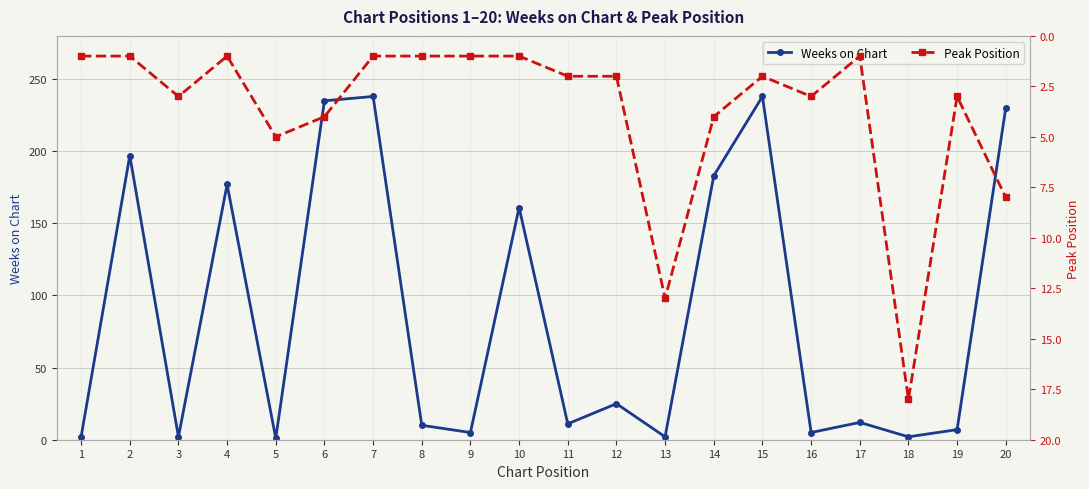

At which category does the chart reach its peak across all series?

7